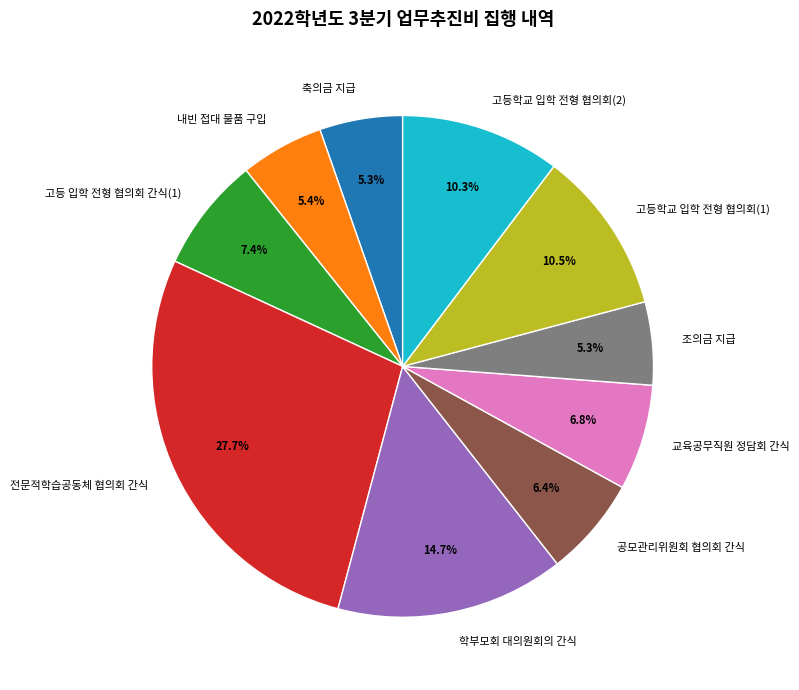

Do 고등학교 입학 전형 협의회(2) and 축의금 지급 together represent more than half of the pie?

No